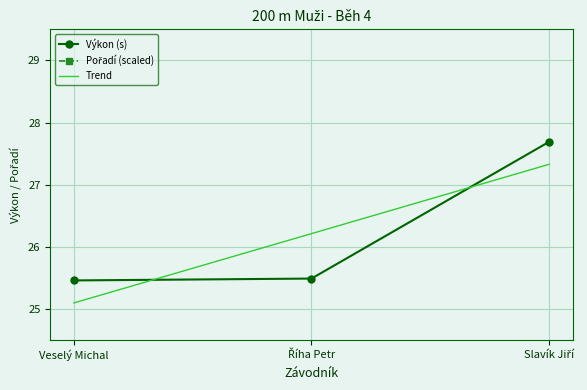

How many lines are shown in the chart?

2